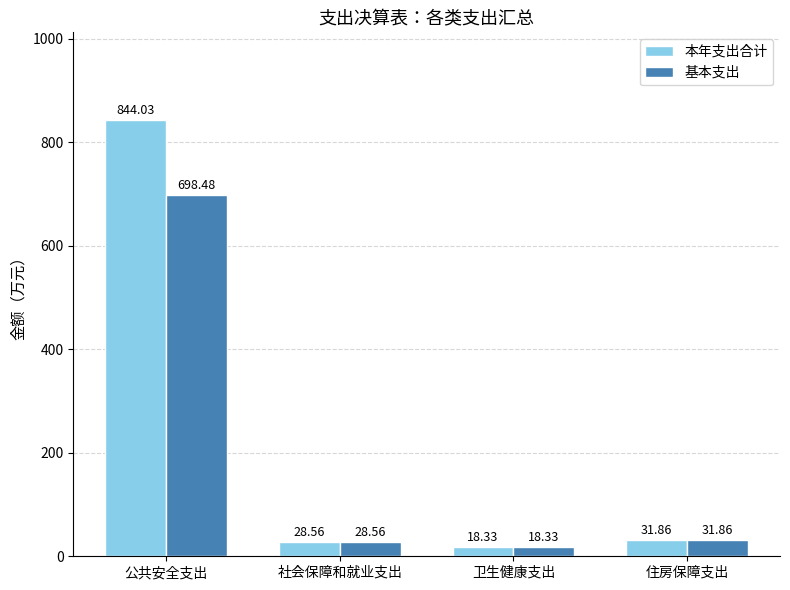

Rank the categories by 基本支出 value from highest to lowest.

公共安全支出, 住房保障支出, 社会保障和就业支出, 卫生健康支出